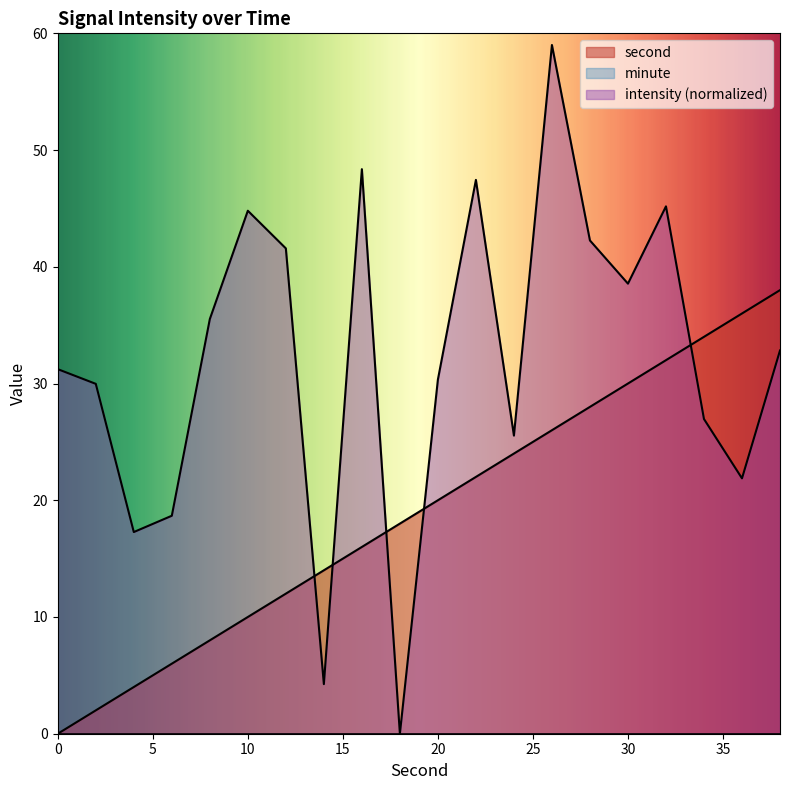

How many values in intensity are above zero?

19